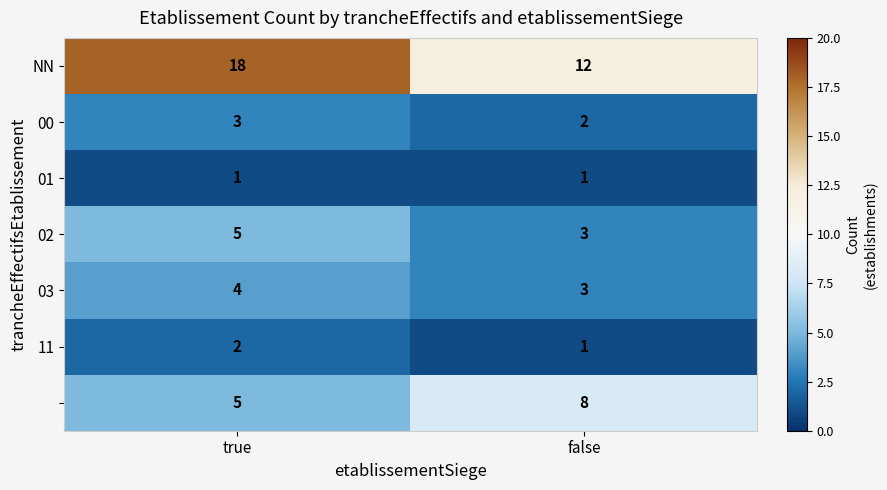

What is the spread (max minus min) of values at false?

11